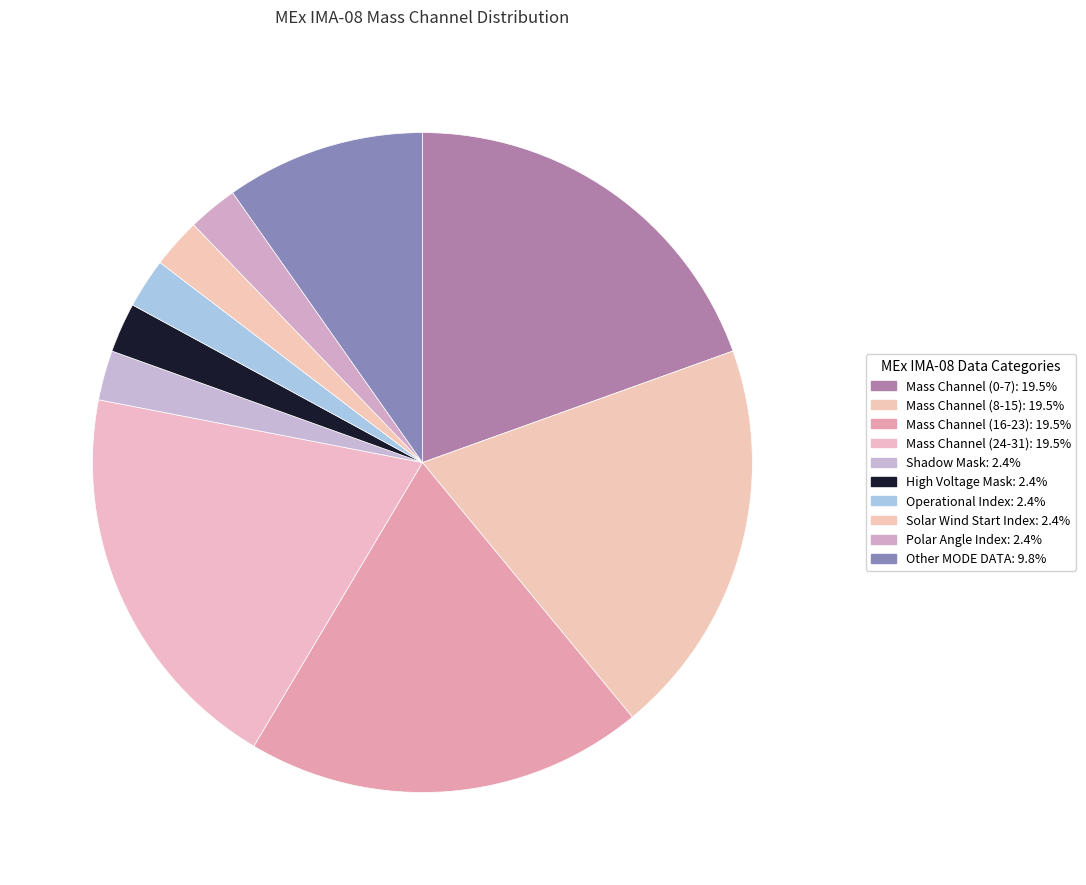

Count the number of slices in the pie.

10